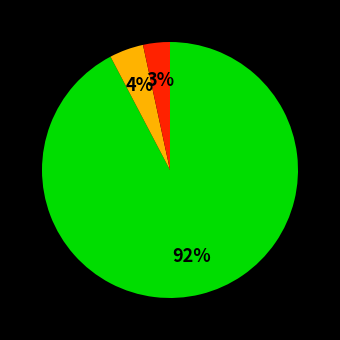

Is there any slice that represents more than half of the pie?

Yes